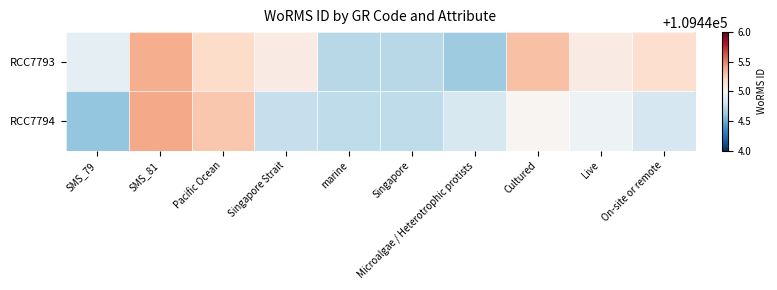

At which category is the sum across all series the highest?

SMS_81